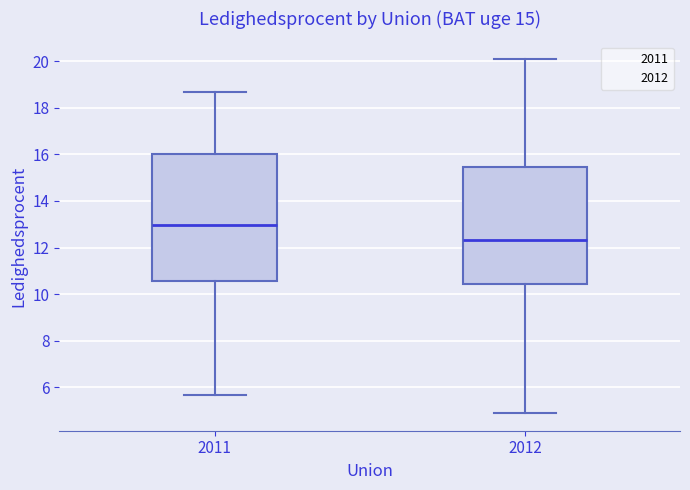

Which box's median line is the highest?

2011